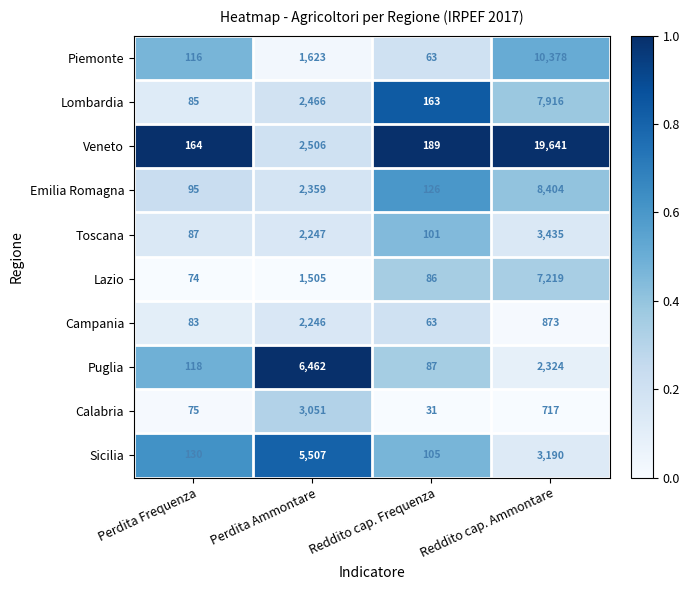

At which label is Calabria closest to 1541?

Reddito cap. Ammontare